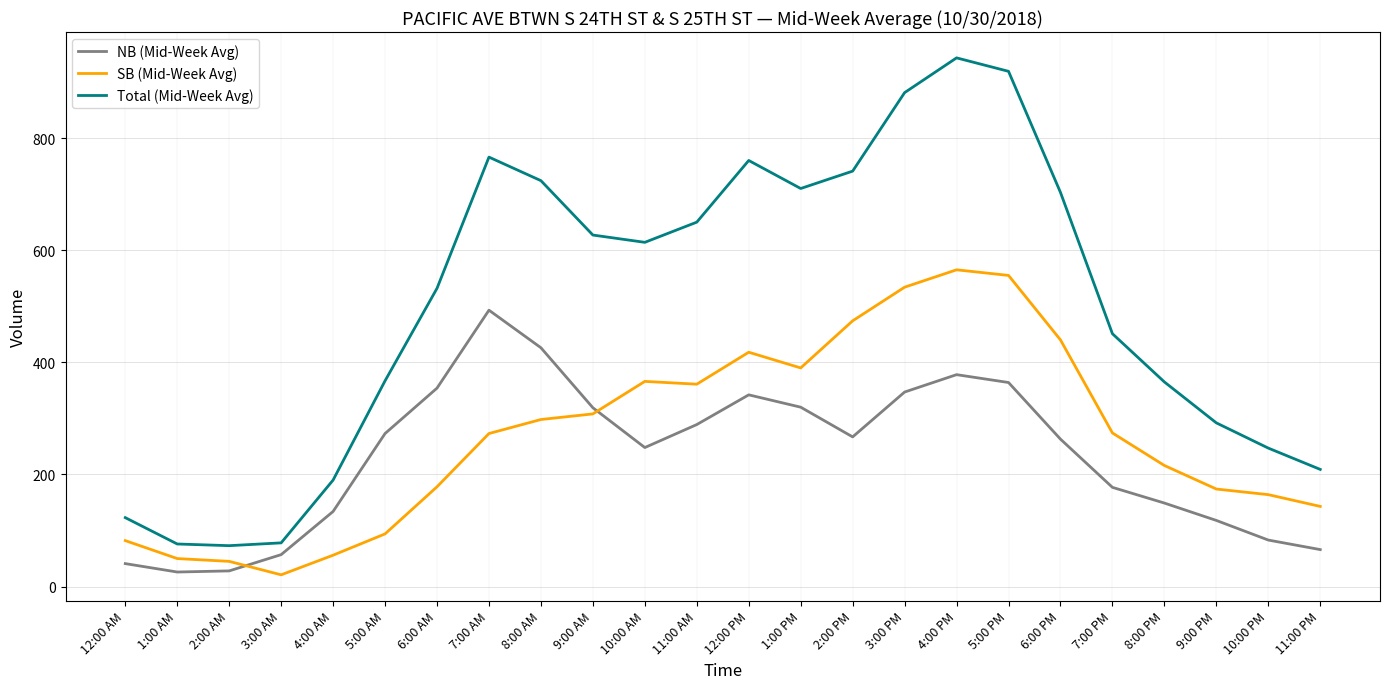

The value of SB (Mid-Week Avg) at 1:00 AM is 50. True or false?

True